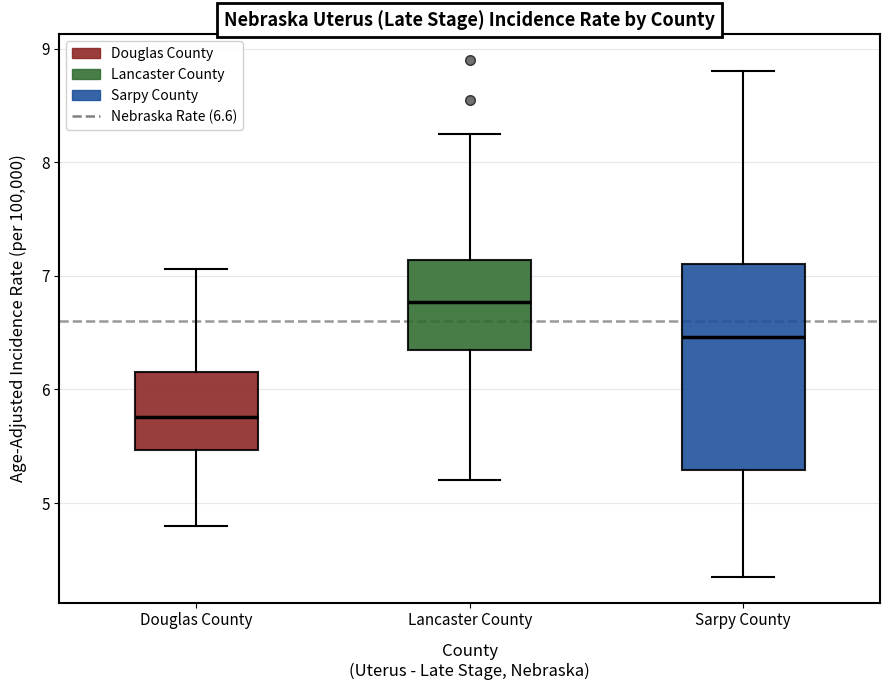

Where does the lower whisker of the box for Sarpy County end on the y-axis? The values are not printed on the chart, so give them approximately, as read against the axis.

4.4